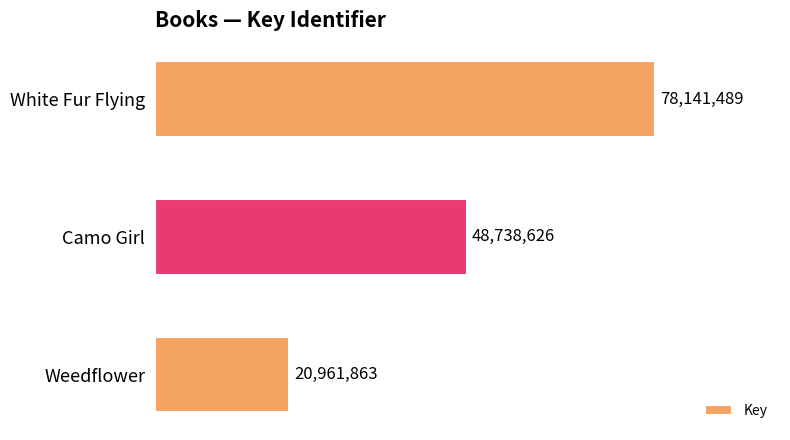

Does the chart contain any negative values?

No